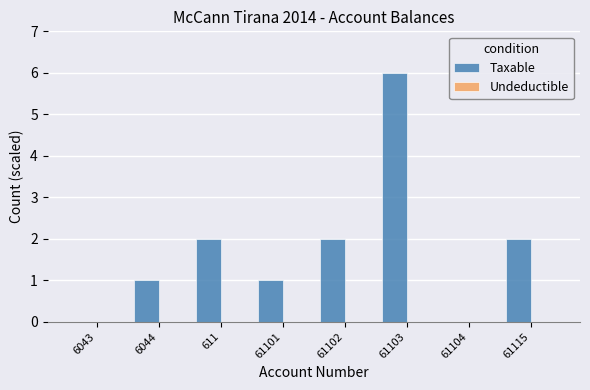

Which label corresponds to the largest value in the chart?

61103